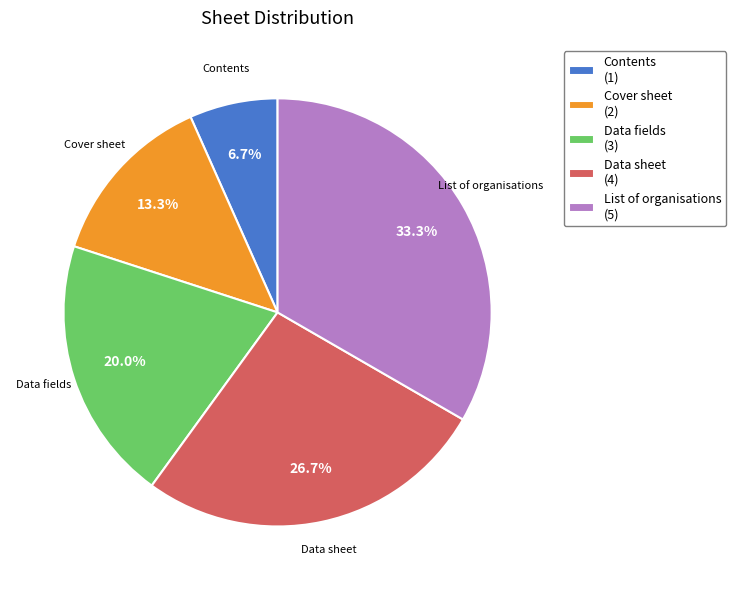

Which category has the biggest portion of the pie?

List of organisations